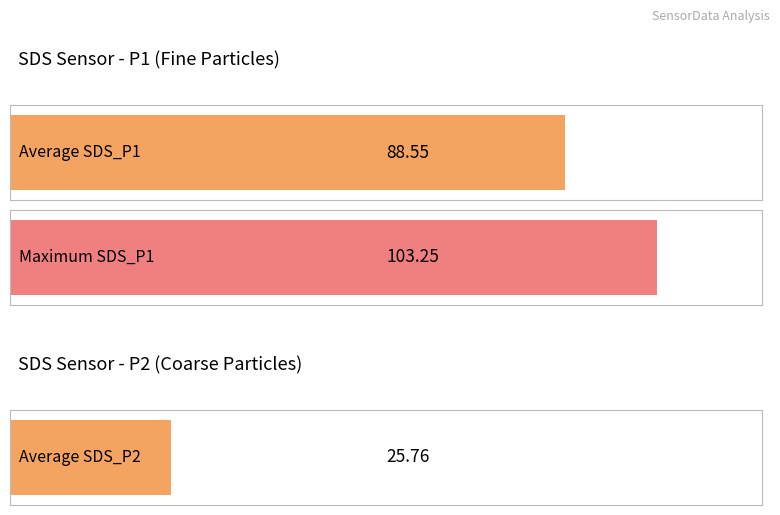

Does the chart contain stacked bars?

No